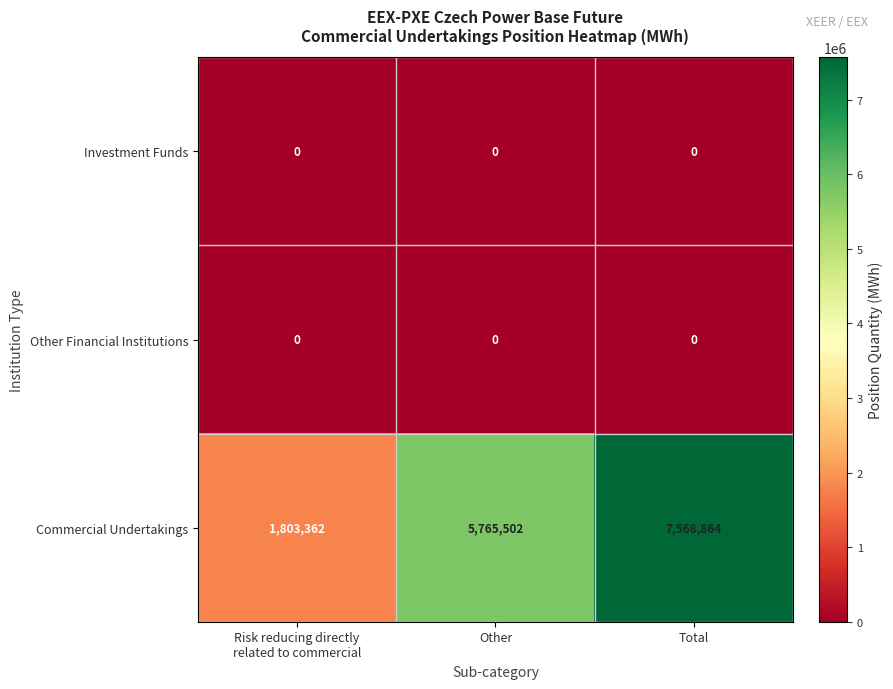

Which series has the largest total across all categories?

Commercial Undertakings